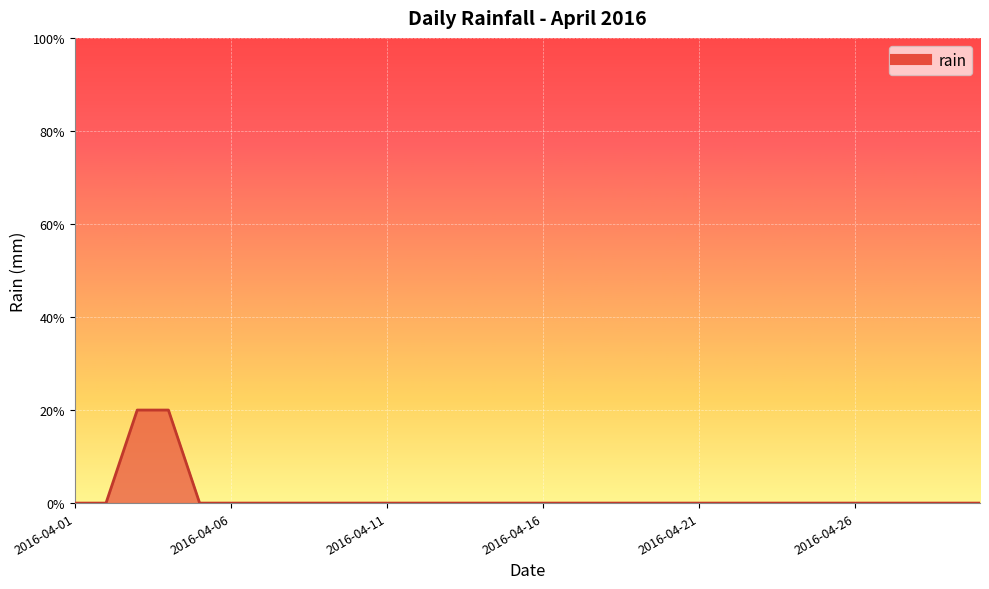

Which category has the highest value across all series?

2016-04-03